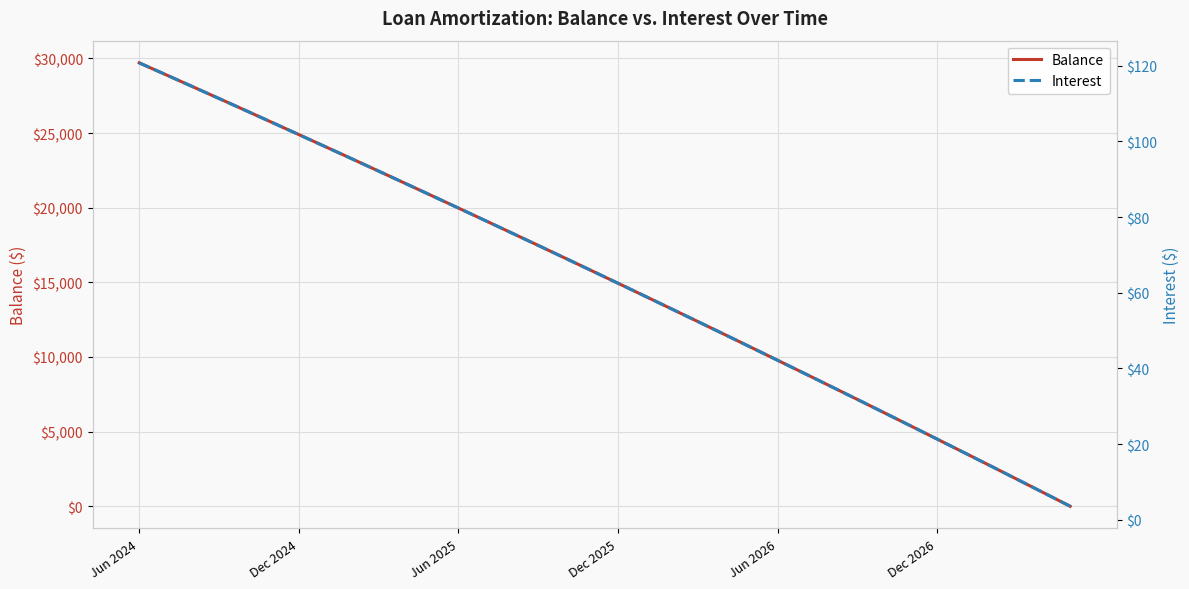

At 10, list the series in order from smallest to largest.

Interest, Balance